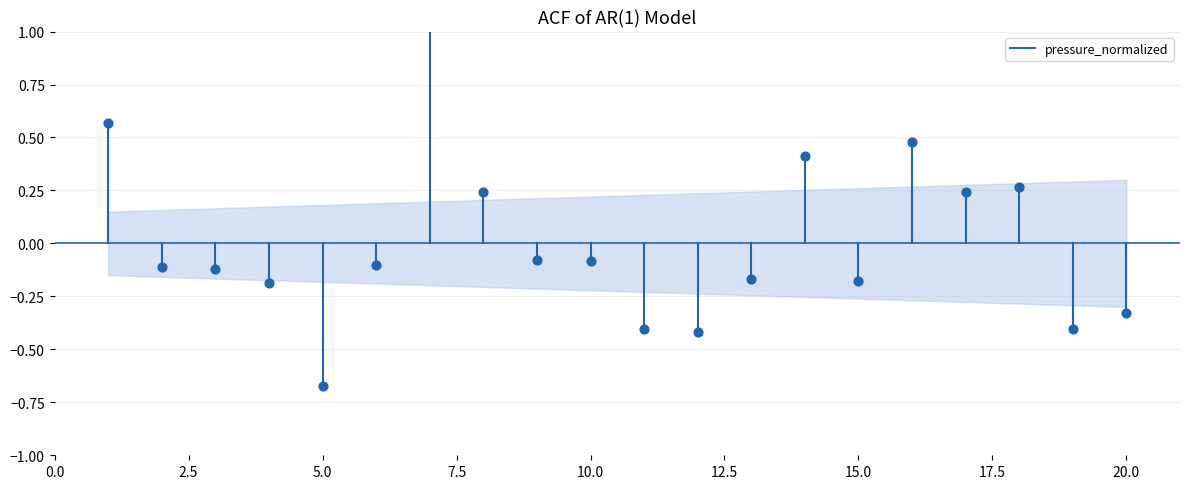

Between 0.0 and 2.5, which is larger?

2.5